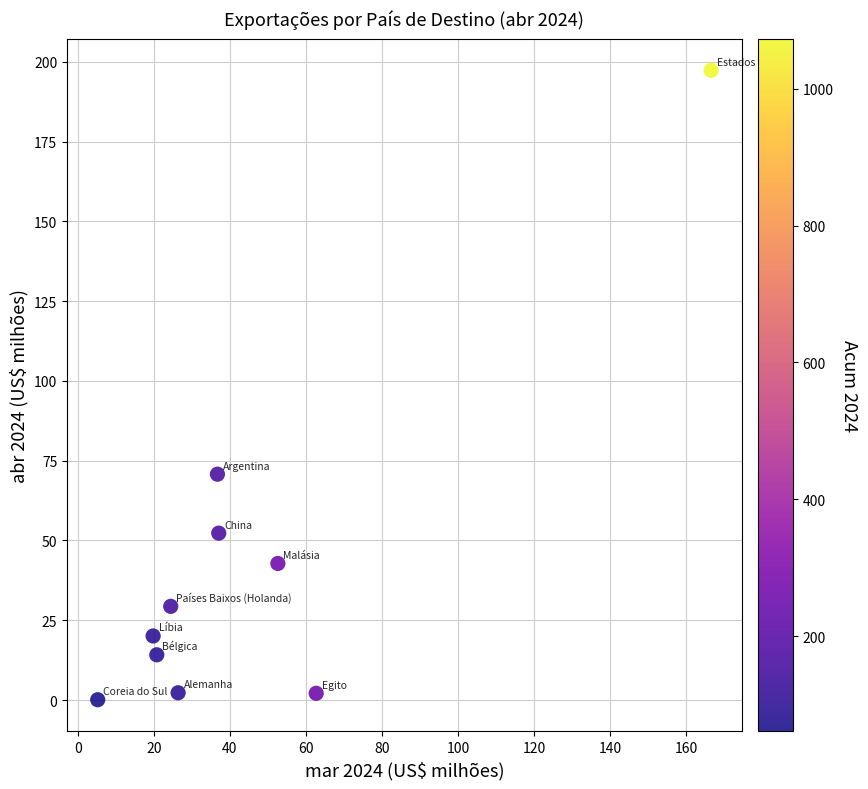

What is the average X value?

45.2